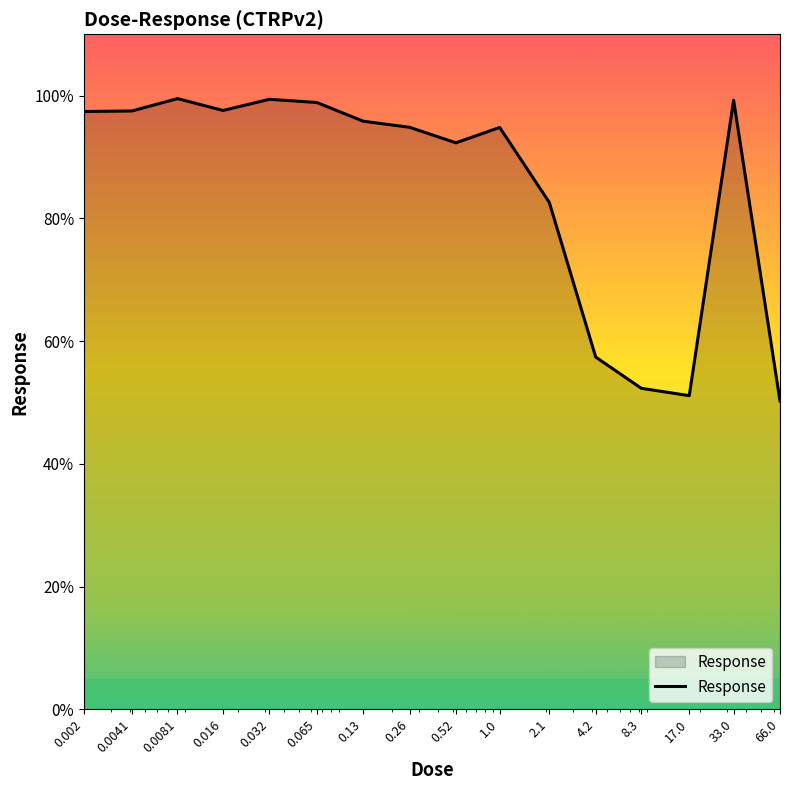

What is the maximum value shown in the chart?

99.5